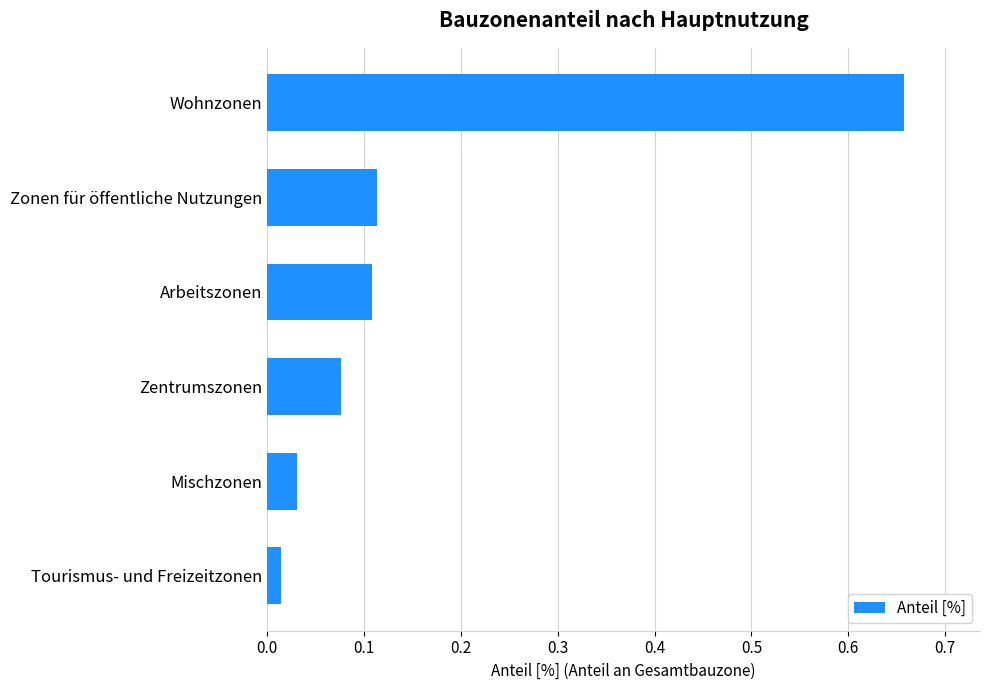

At which label is the value closest to 0?

Tourismus- und Freizeitzonen